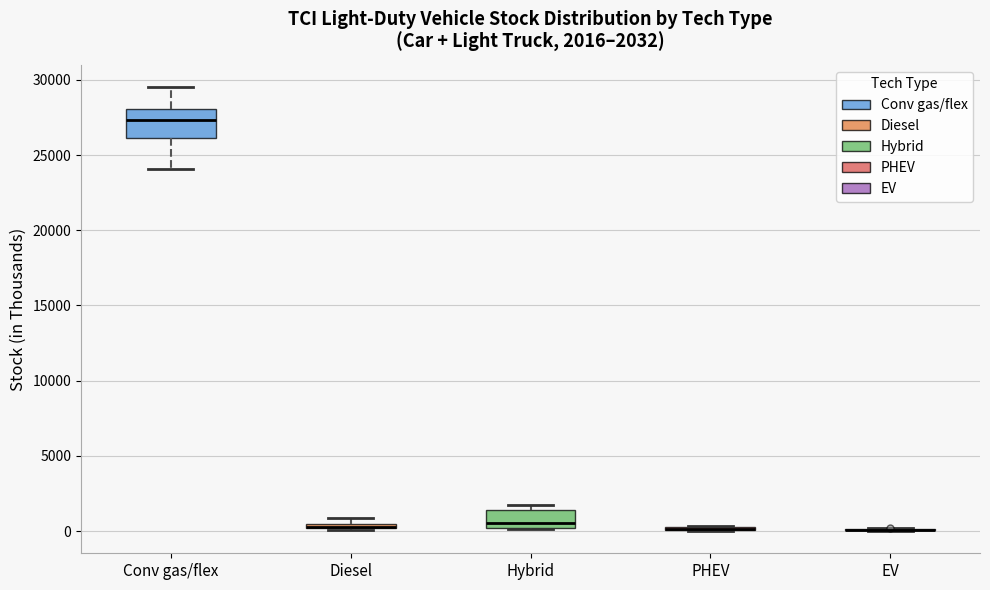

Which box is the tallest, from its lower edge to its upper edge?

Conv gas/flex